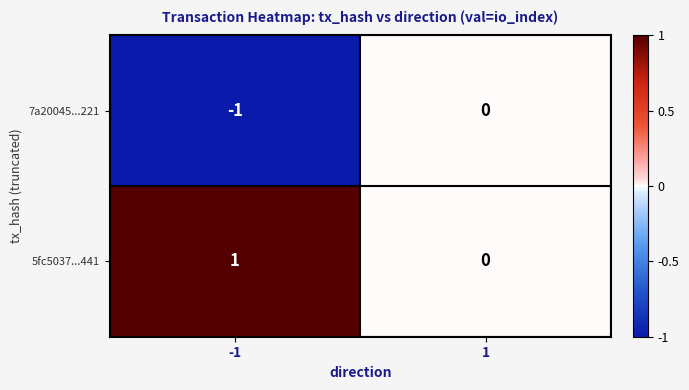

What is the minimum value shown in the chart?

-1